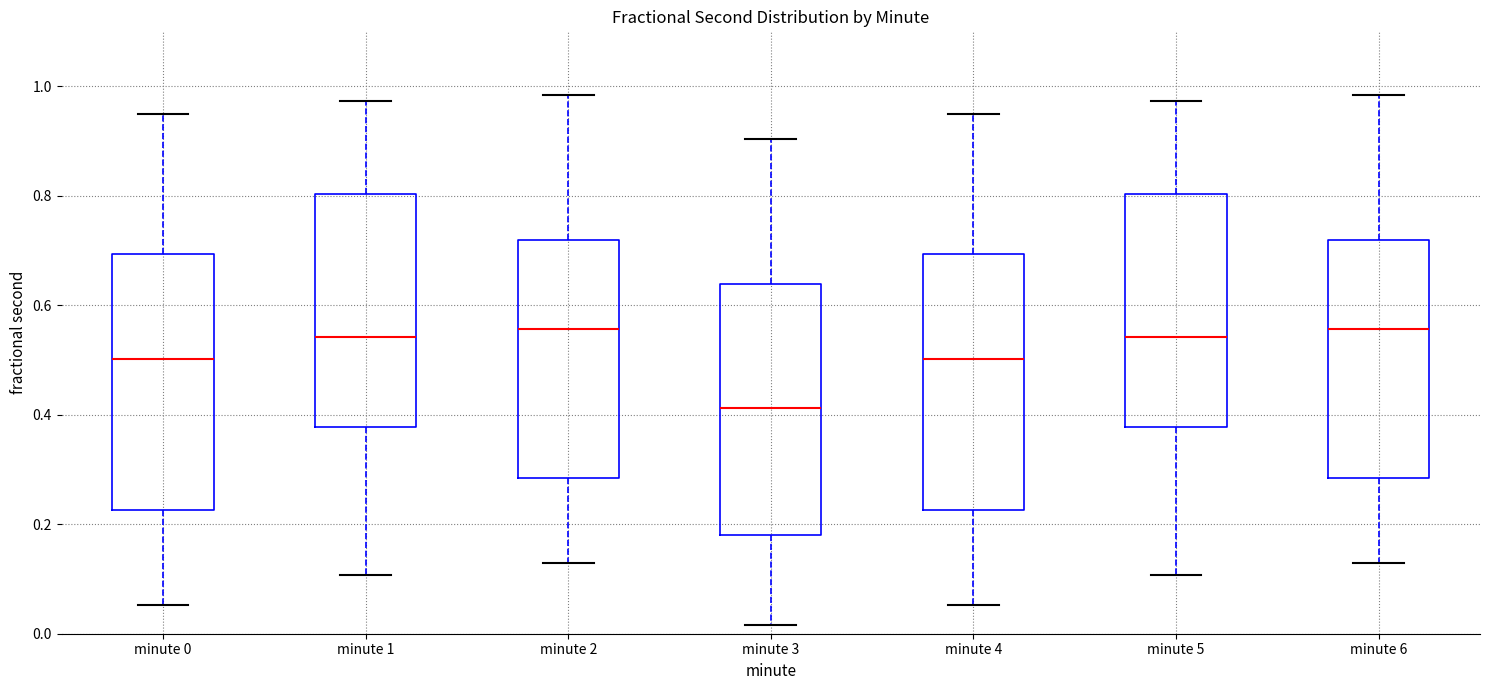

Where is the upper edge of the box for minute 4 on the y-axis? The values are not printed on the chart, so give them approximately, as read against the axis.

0.70